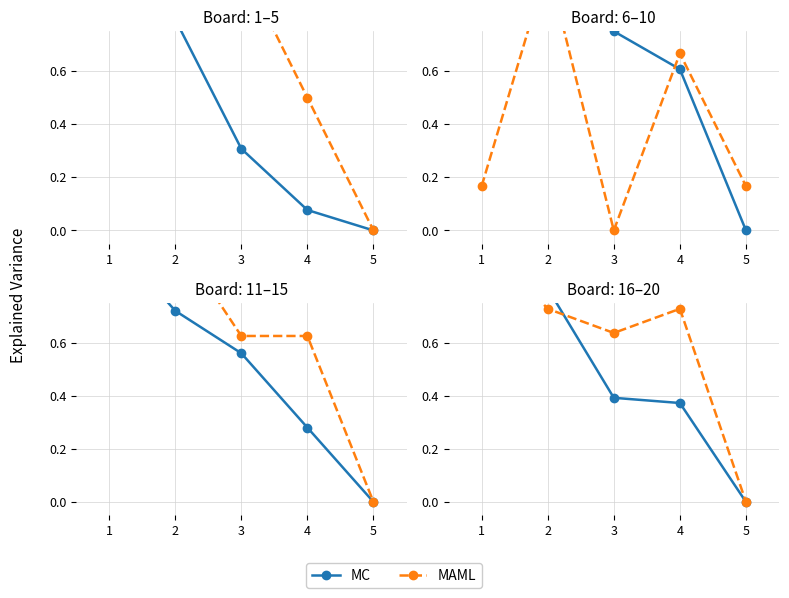

True or false: MC and MAML cross at least once.

True